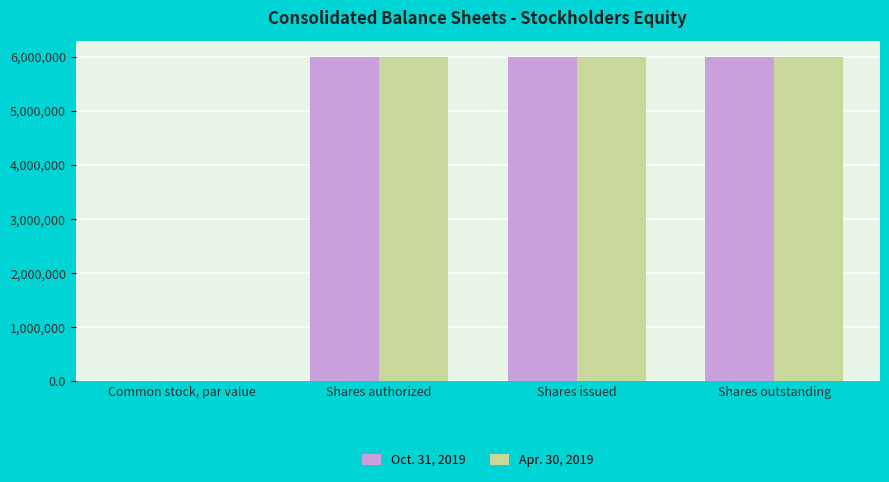

What is the maximum value for Oct. 31, 2019?

6000000.0